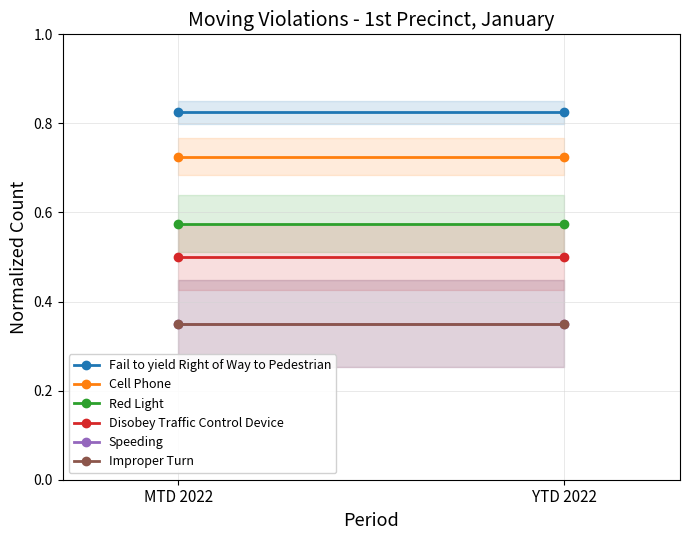

At which category is the sum across all series the highest?

MTD 2022